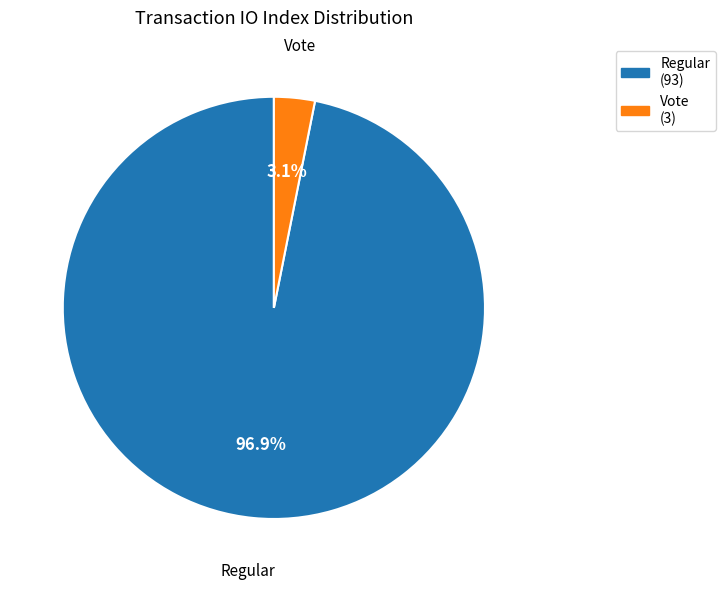

The Vote slice represents 3% of the pie. True or false?

True